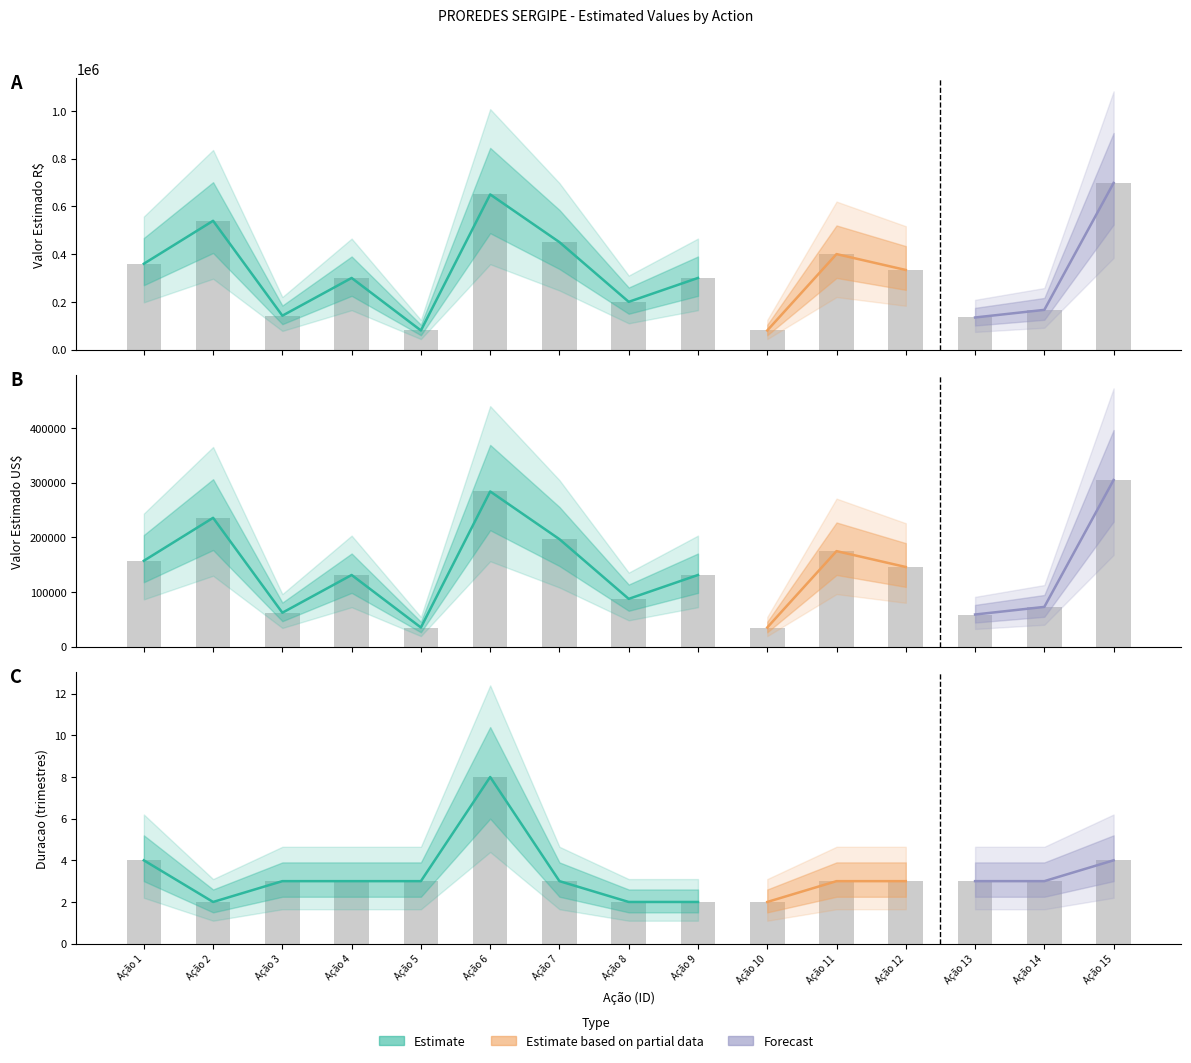

Is it true that Valor Estimado US$ equals 61983 at Ação 3?

True